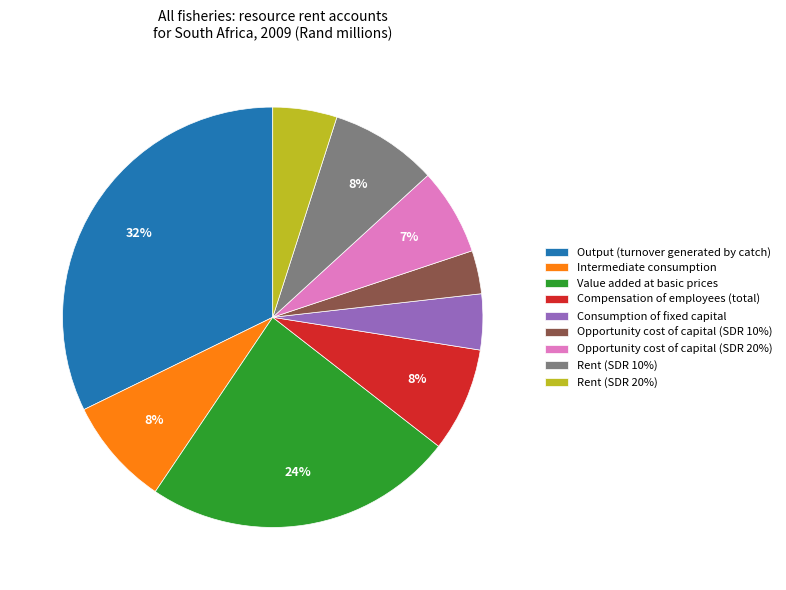

To the nearest percent, what portion does Intermediate consumption represent?

8%